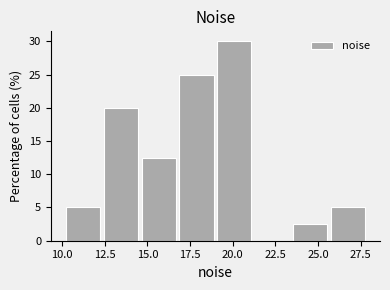

Reading left to right, list every bar in this chart as the range it spans on the x-axis followed by its height. Neither the bar edges nor the heights are printed on the chart, so give them approximately, as read against the axes.

10.0 to 12.5: 5.0
12.5 to 14.5: 20.0
14.5 to 17.0: 12.5
17.0 to 19.0: 25.0
19.0 to 21.5: 30.0
21.5 to 23.5: 0
23.5 to 26.0: 2.5
26.0 to 28.0: 5.0